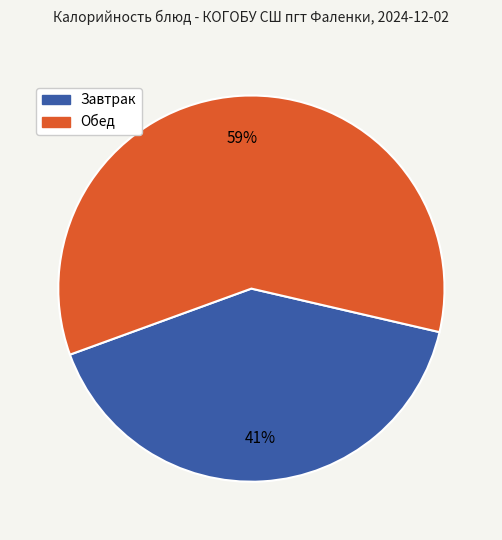

To the nearest percent, what is the difference between the largest and smallest slice percentages?

18%